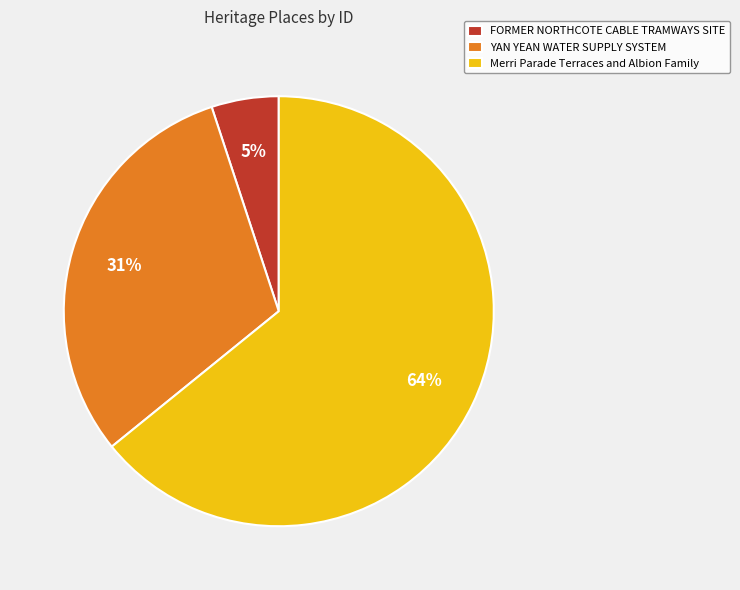

Which slice is the largest?

Merri Parade Terraces and Albion Family